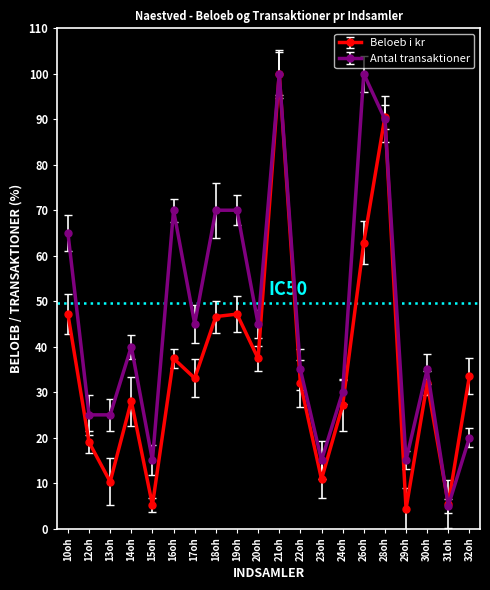

True or false: Beloeb i kr has more than 0 interior local peaks.

True